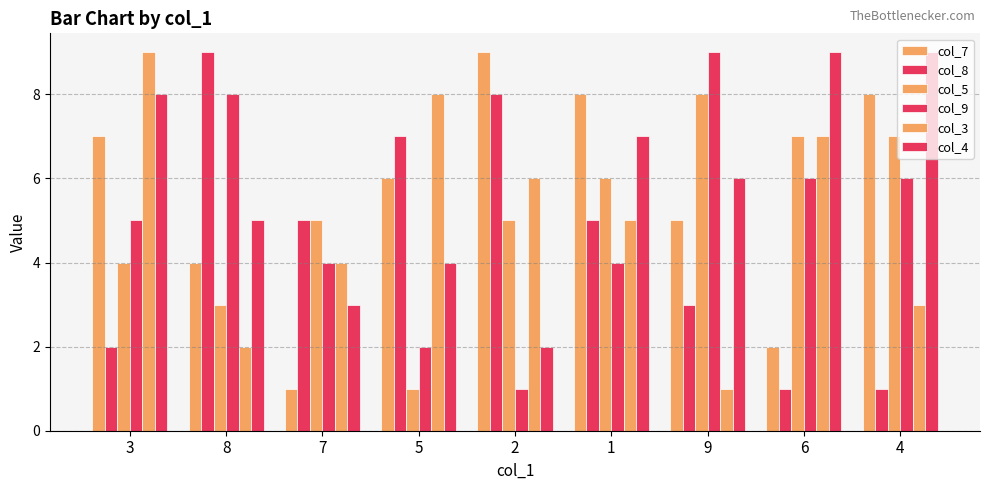

How many data points in col_4 are less than 6?

4